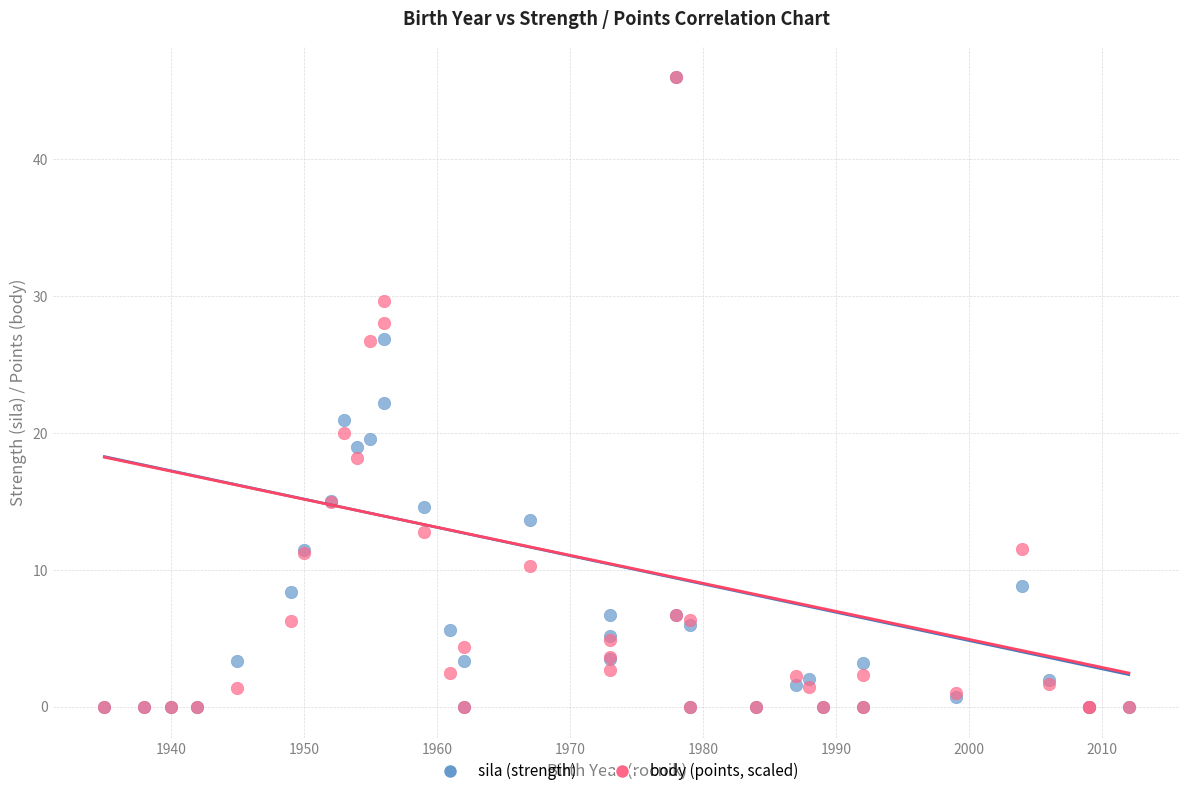

Across all series, what Y value is closest to 23?

22.2